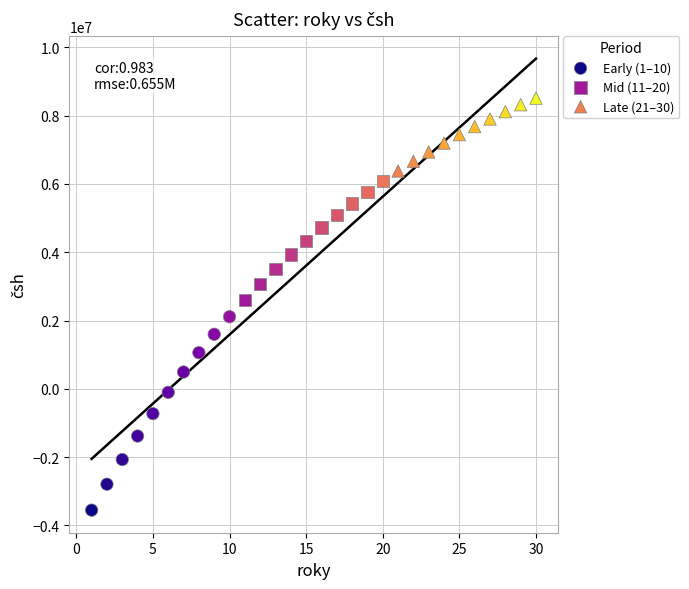

Which series contains the lowest Y value?

Early (1–10)